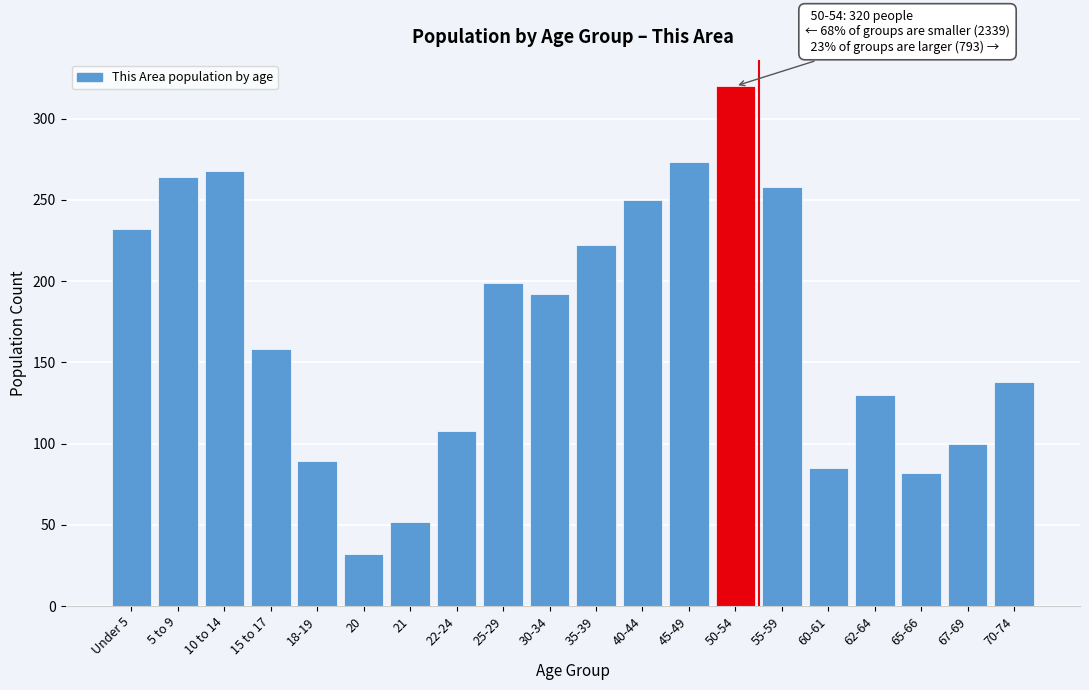

Reading left to right, extract all data points from this chart.

232	264	268	158	89	32	52	108	199	192	222	250	273	320	258	85	130	82	100	138